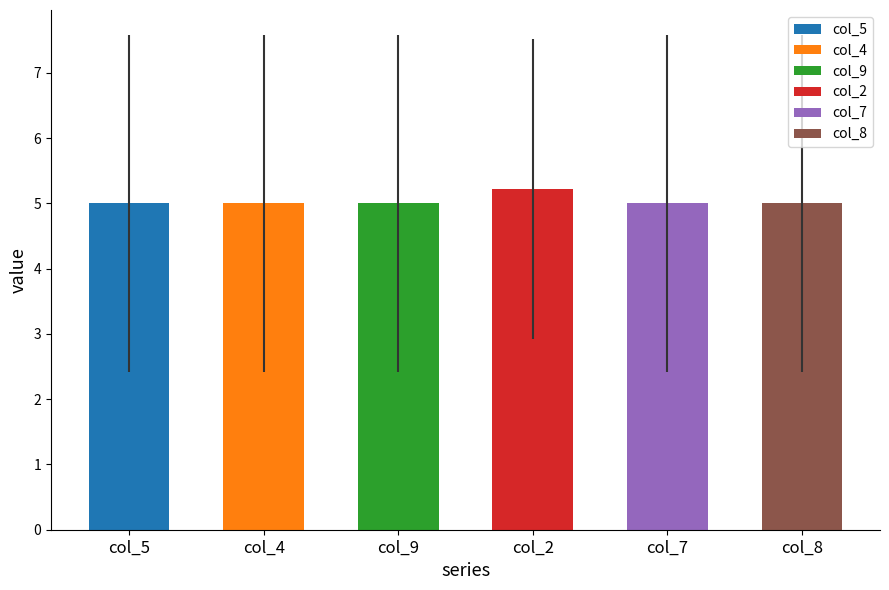

Which has a higher value, 8 or 7?

7